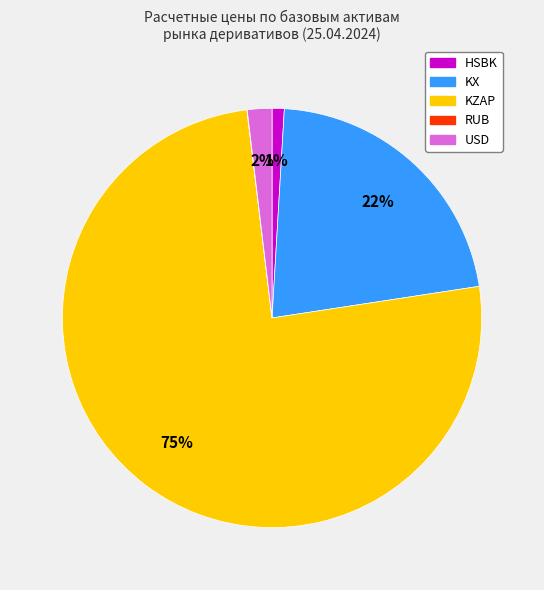

To the nearest percent, what portion does USD represent?

2%